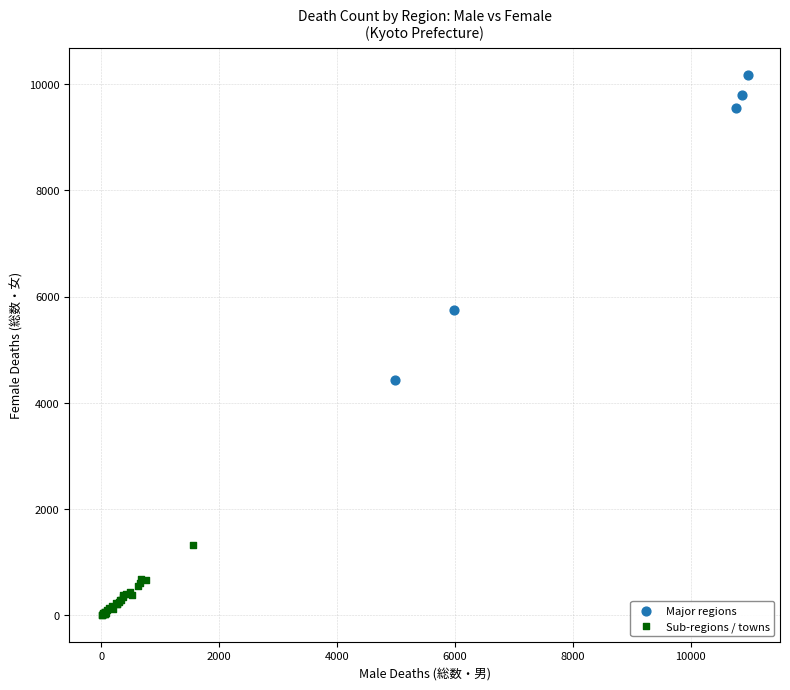

Which series reaches the maximum Y coordinate?

Major regions